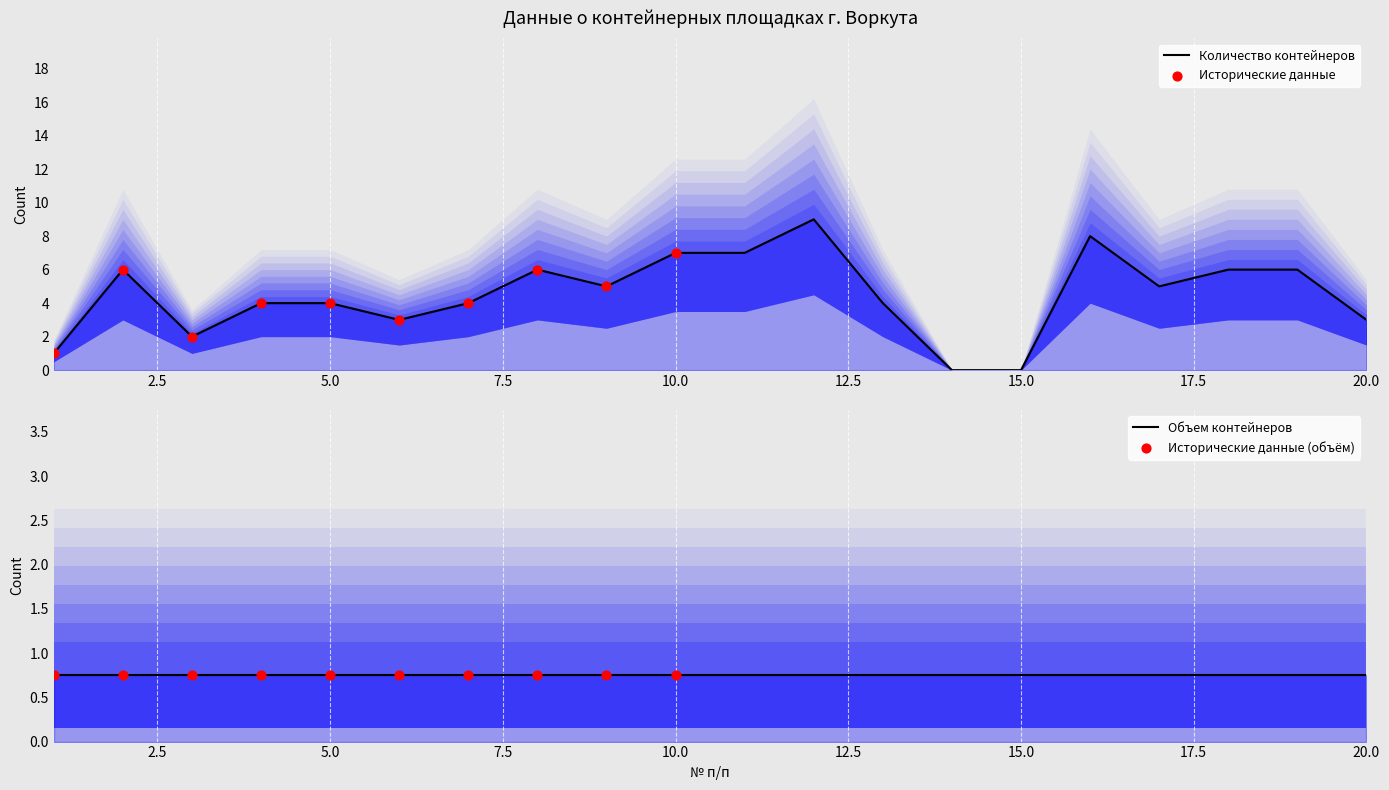

Approximately how many times larger is the value at 16 compared to 2?

1.3